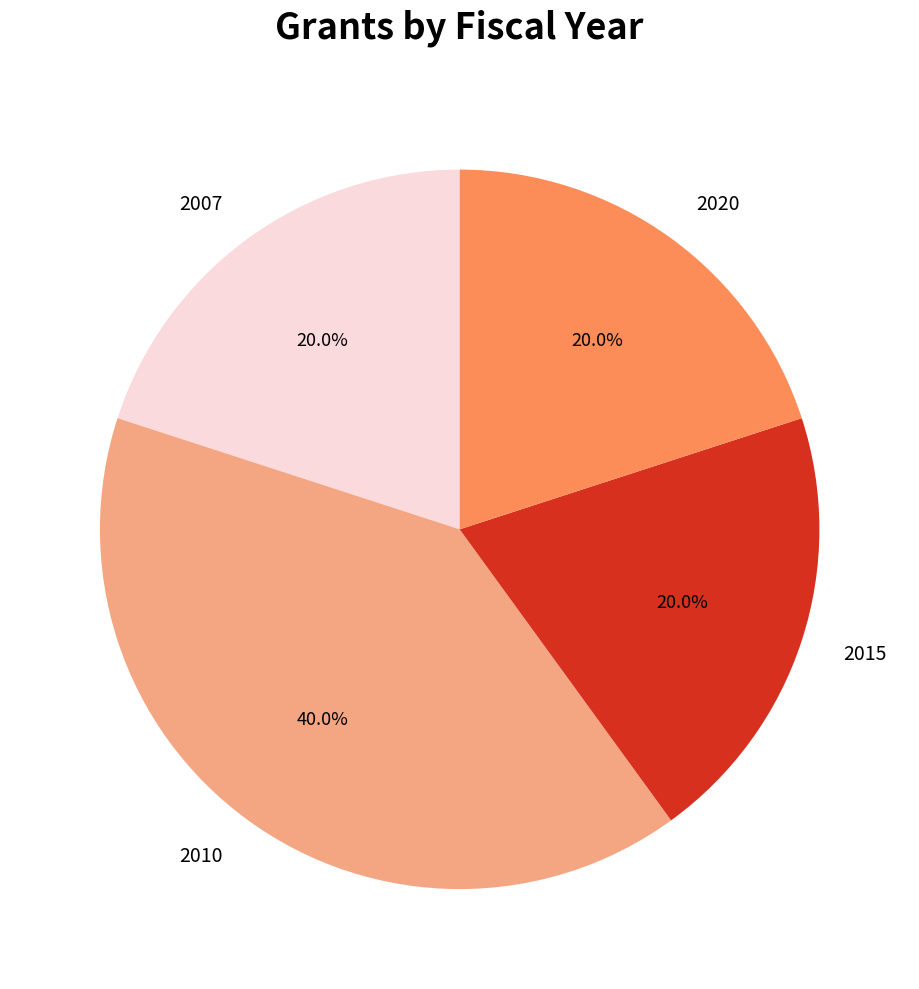

Between 2020 and 2010, which is larger?

2010